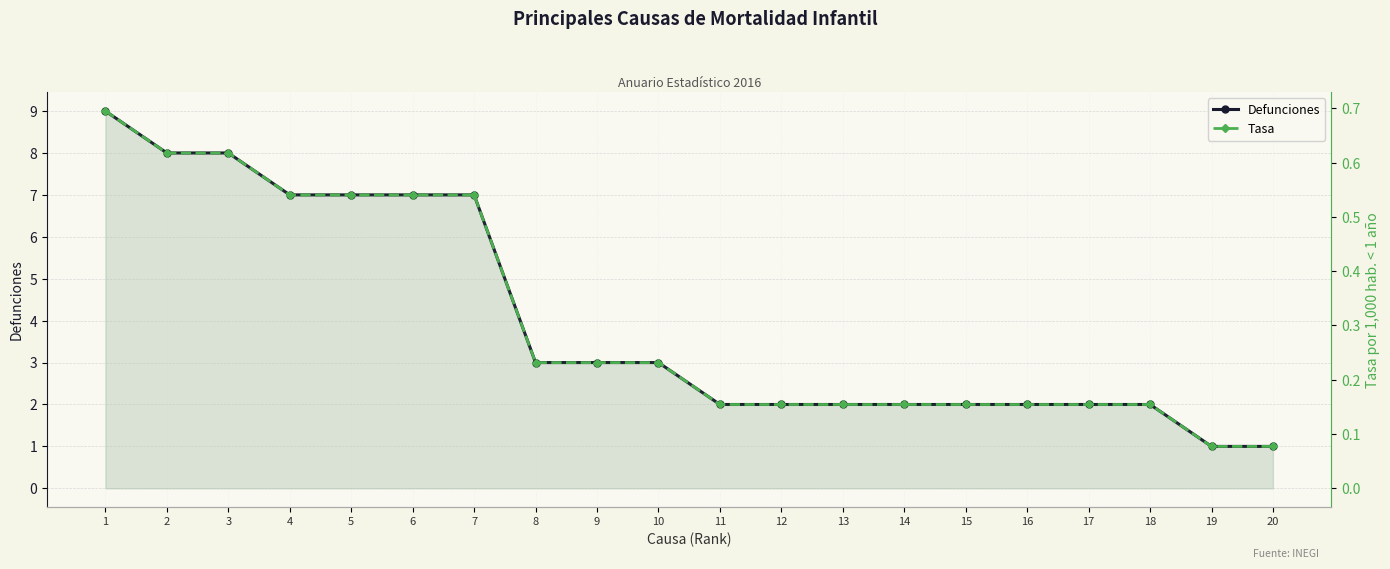

At which category does the chart reach its minimum across all series?

19